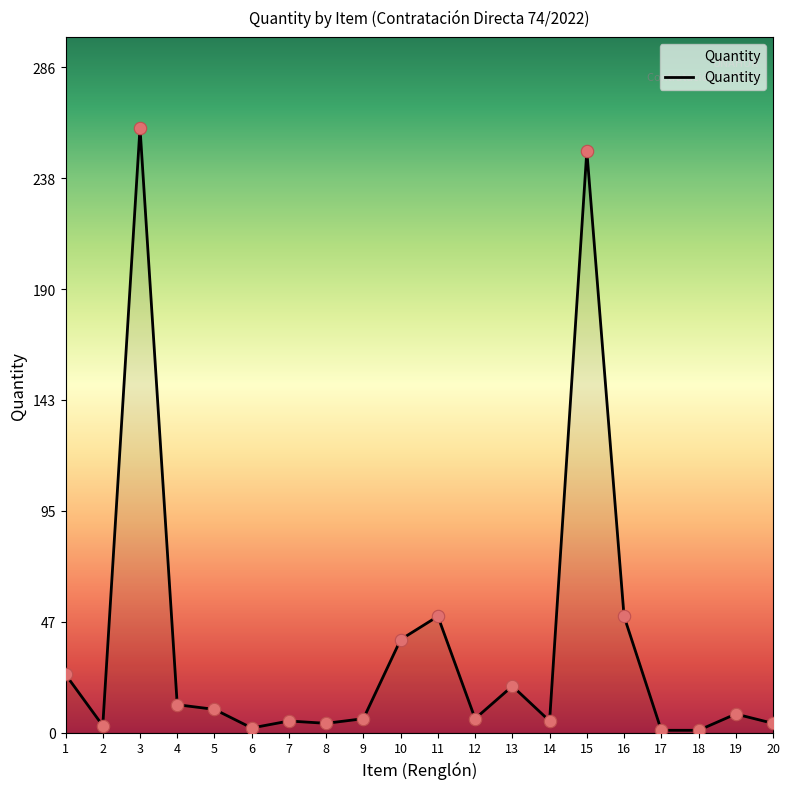

True or false: the data shows 50 at 11.

True